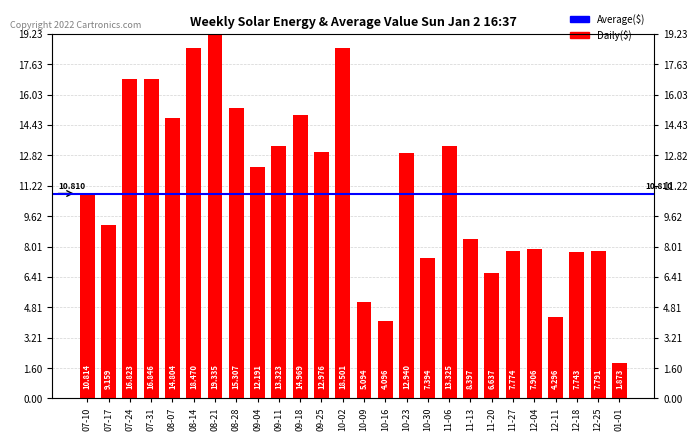

Rank the categories by value from highest to lowest.

08-21, 10-02, 08-14, 07-31, 07-24, 08-28, 09-18, 08-07, 11-06, 09-11, 09-25, 10-23, 09-04, 07-10, 07-17, 11-13, 12-04, 12-25, 11-27, 12-18, 10-30, 11-20, 10-09, 12-11, 10-16, 01-01